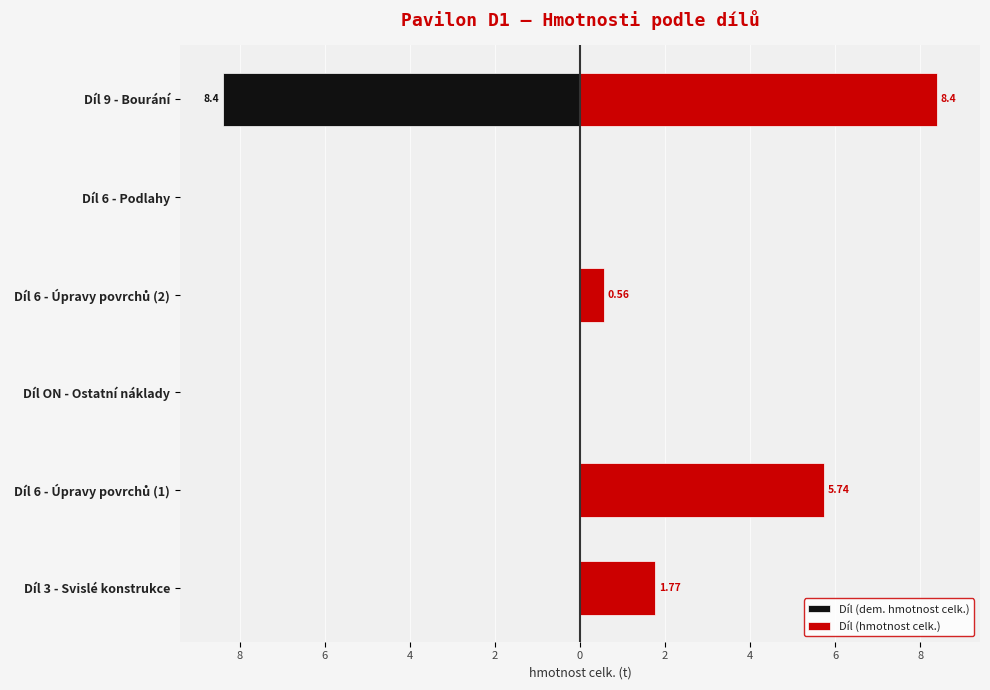

Are the bars horizontal?

Yes